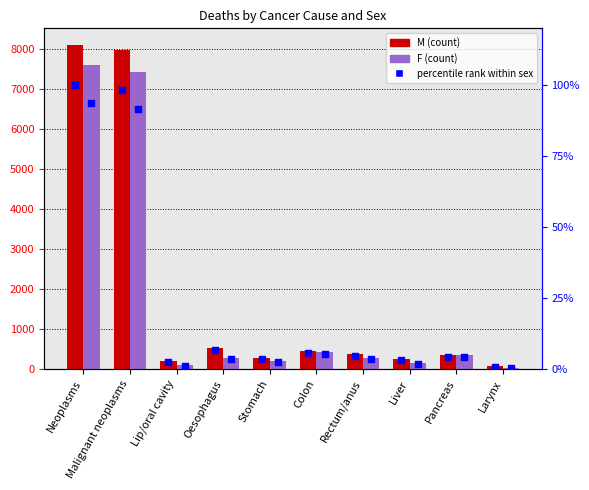

At how many categories does at least one series exceed 4900?

2